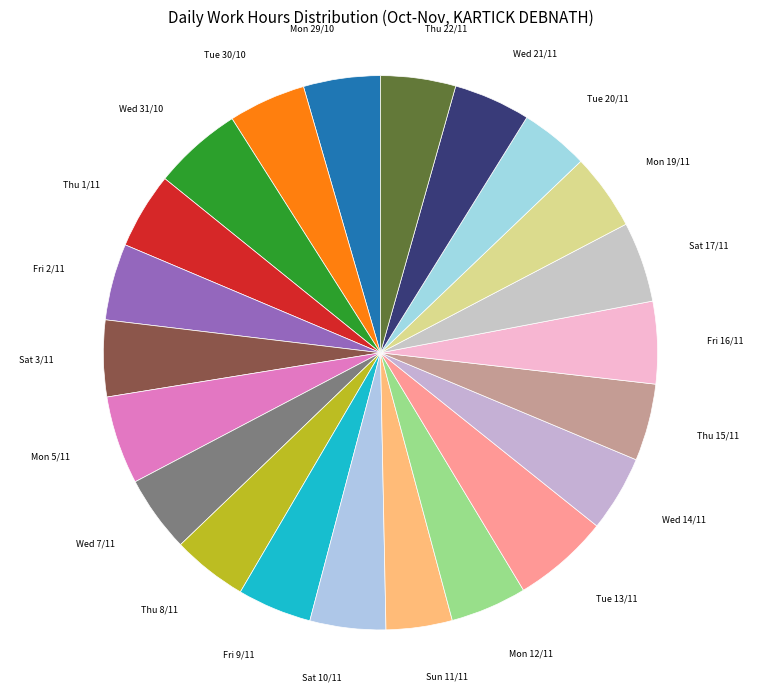

The Thu 22/11 slice represents 4% of the pie. True or false?

True